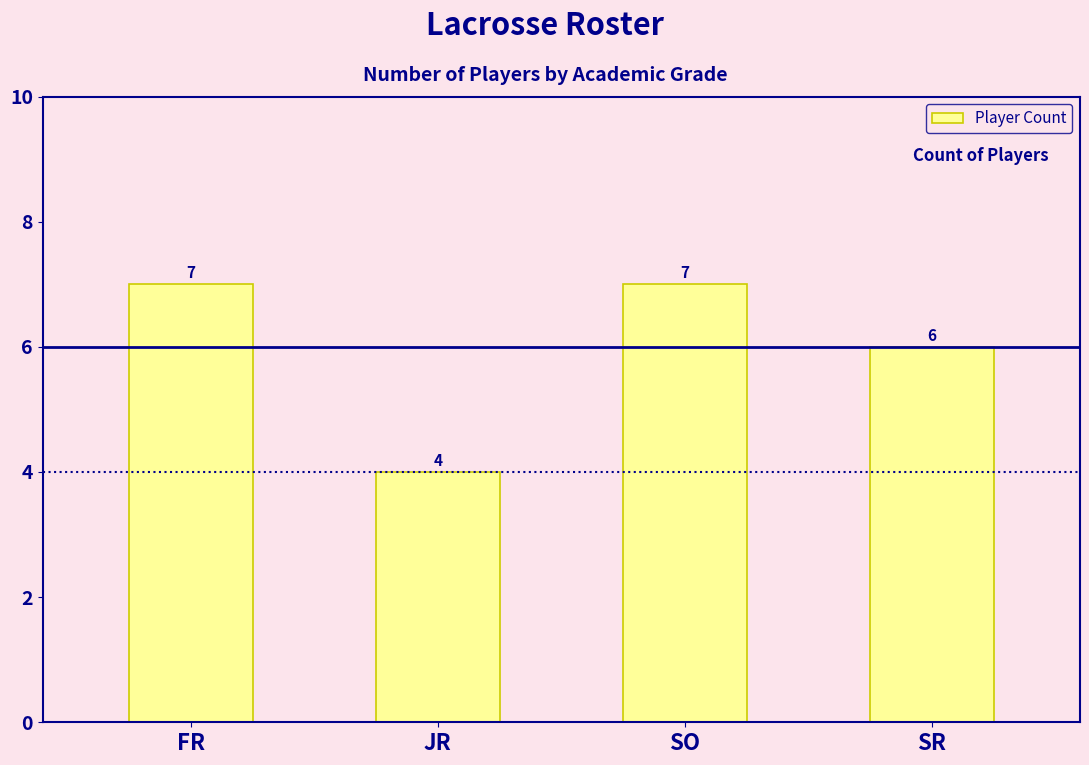

Read the value at SR.

6